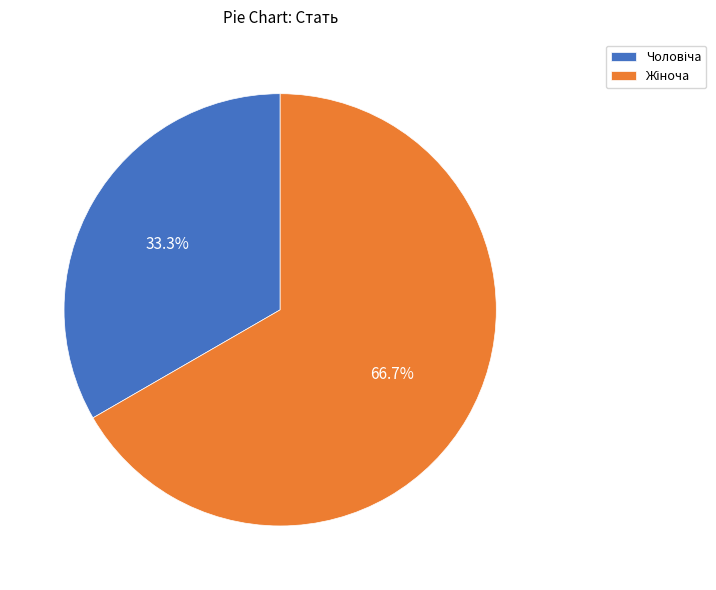

Is there a majority slice in this chart?

Yes